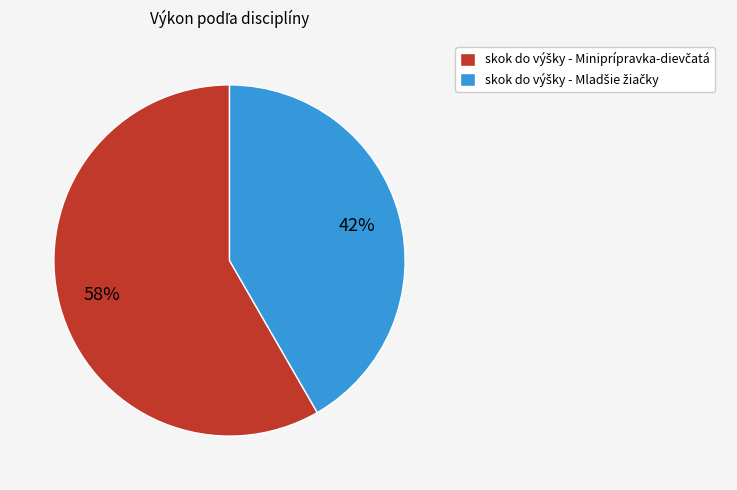

Is there any slice that represents more than half of the pie?

Yes